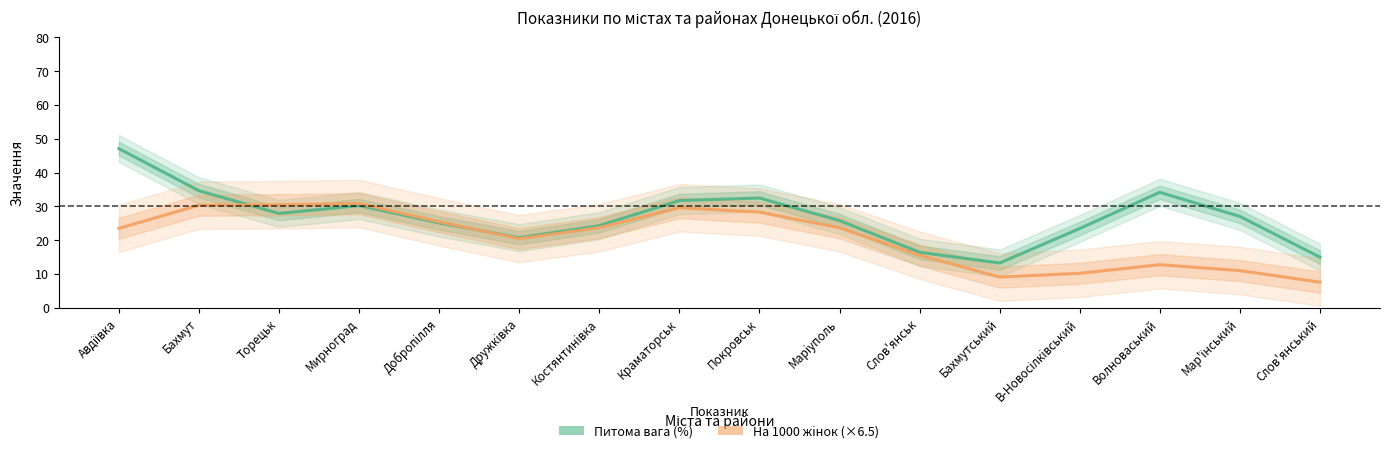

How many intersections are there between Питома вага (%) and На 1000 жiнок (×6.5)?

2